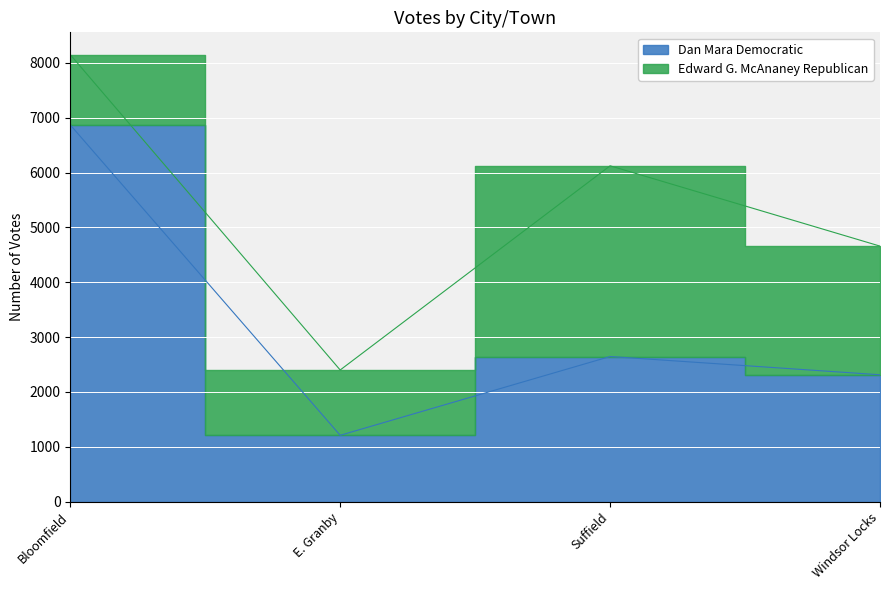

Where is the first local minimum?

E. Granby